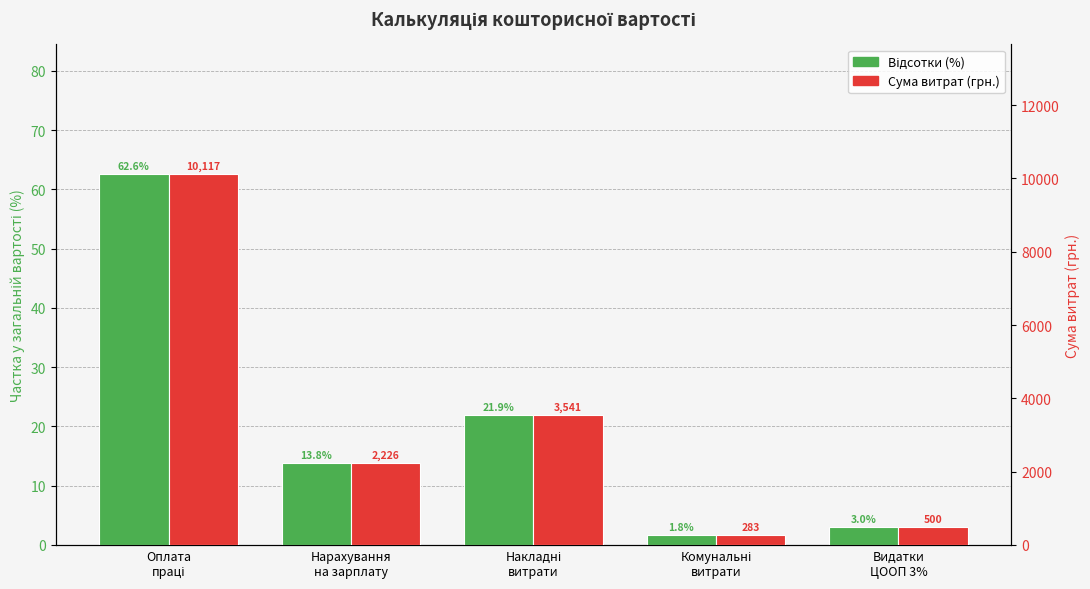

List the series in order of their peak value, lowest first.

Відсотки (%), Сума витрат (грн.)